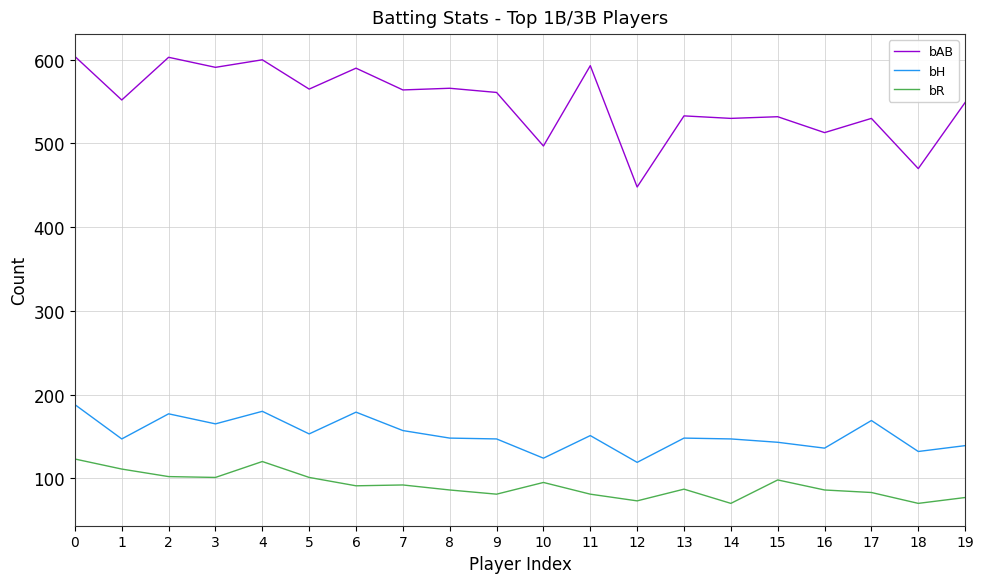

Is it true that bR equals 98 at 15?

True